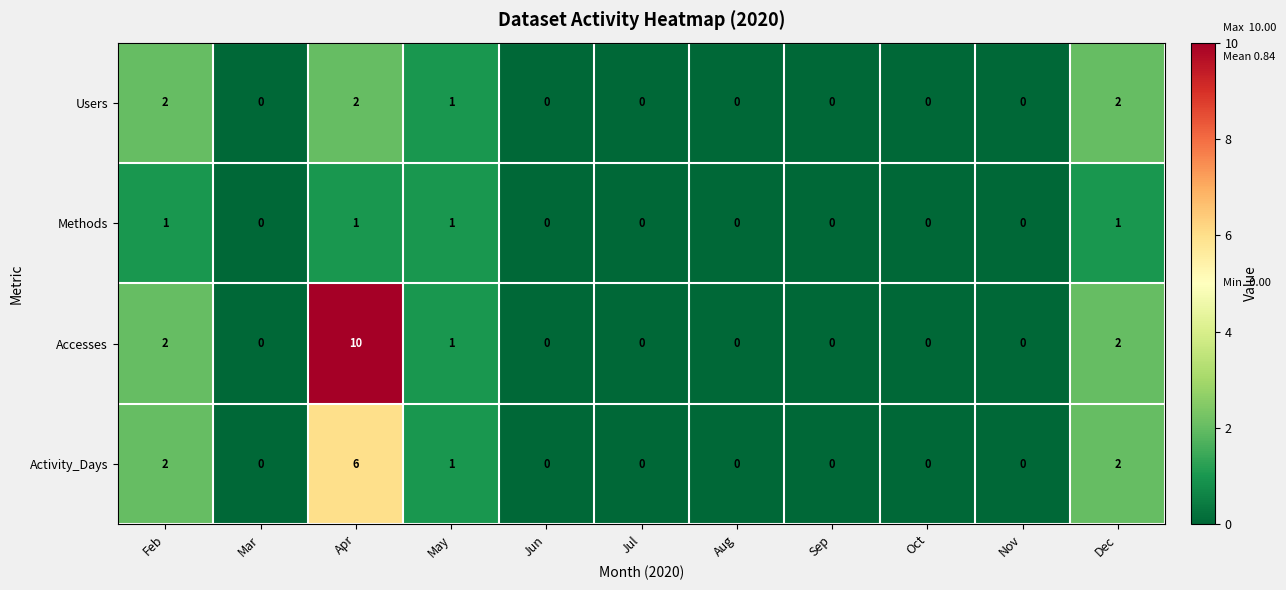

What is the sum of all Activity_Days values?

11